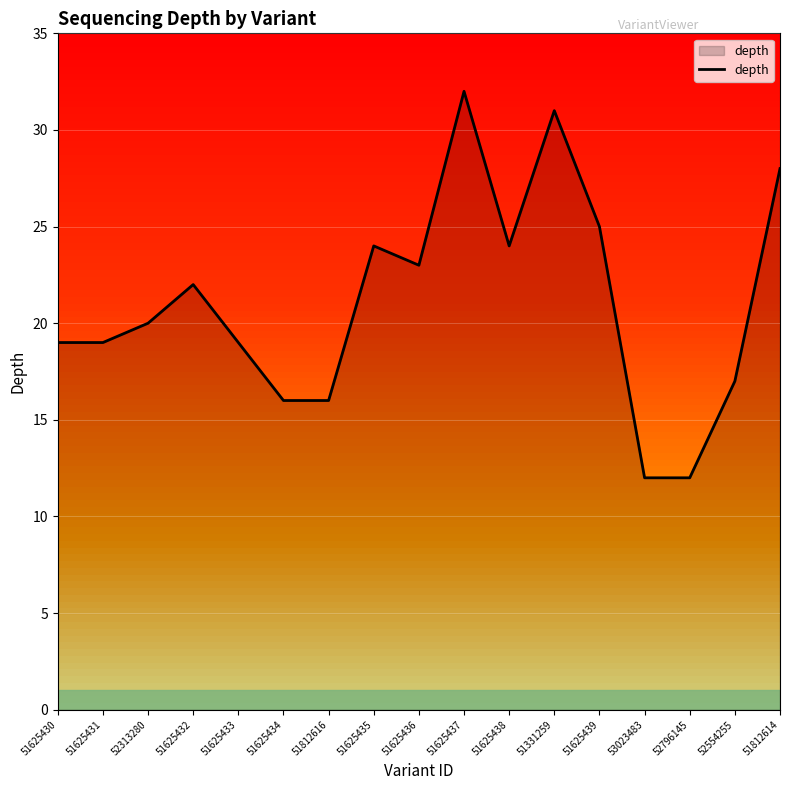

Reading left to right, list all the values displayed in this chart.

19	19	20	22	19	16	16	24	23	32	24	31	25	12	12	17	28